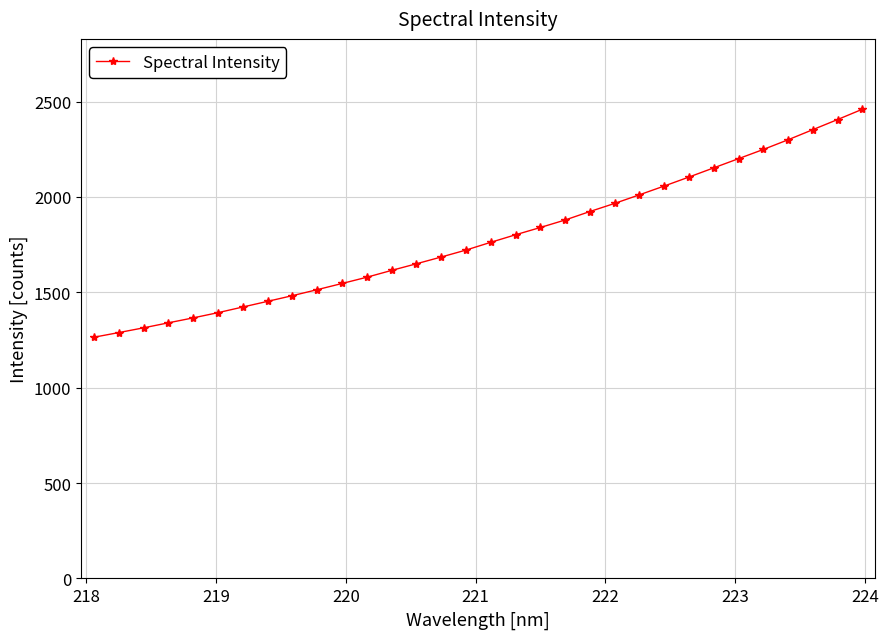

Reading left to right, extract all data points from this chart.

1264.9	1289.2	1314.1	1340.3	1366.3	1393.6	1423.2	1452.9	1482.8	1514.2	1546.5	1579.4	1615.2	1649.9	1685.3	1721.8	1762.5	1802.0	1840.1	1879.4	1923.9	1966.4	2011.5	2057.5	2104.6	2152.8	2200.9	2249.1	2299.9	2352.9	2406.0	2459.9